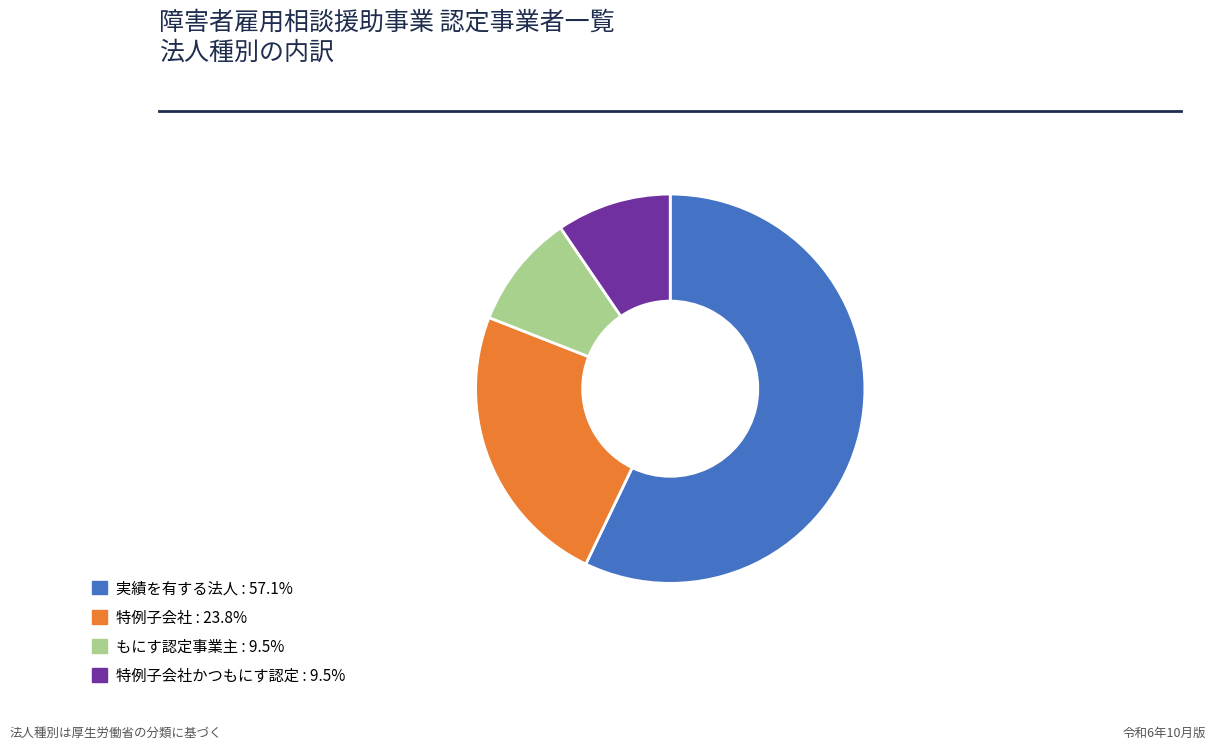

Is there a majority slice in this chart?

Yes